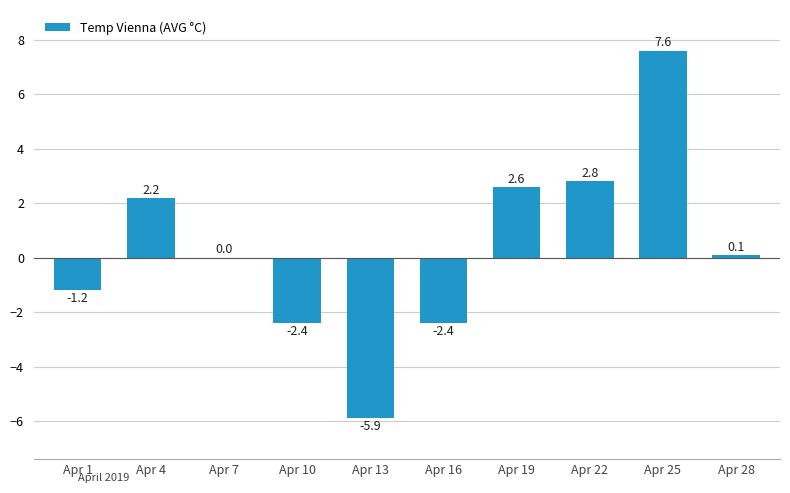

Read the value at Apr 10.

-2.4